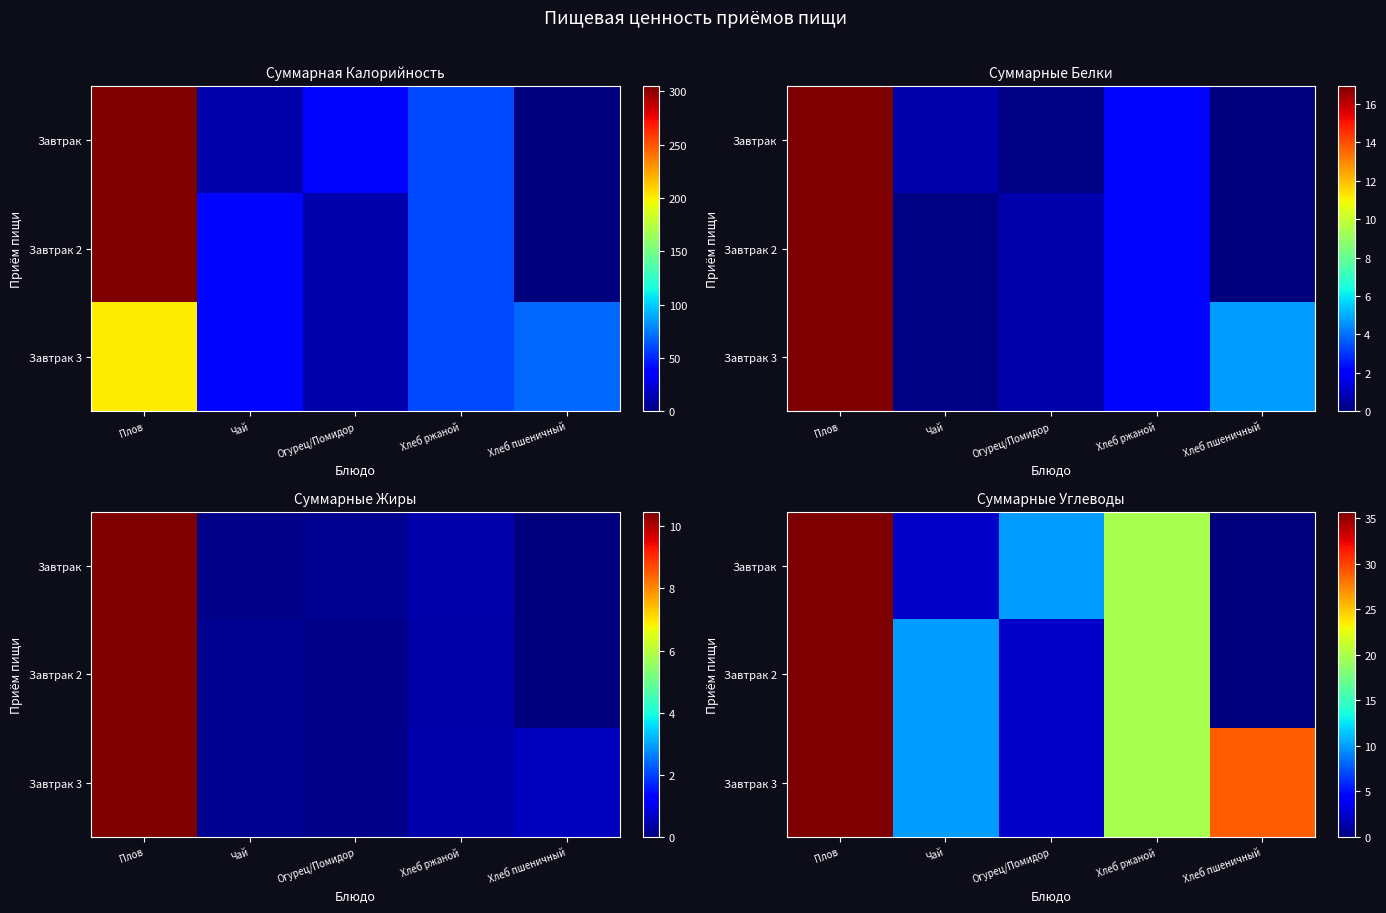

What is the sum of the Завтрак 3 values at Огурец/Помидор and Хлеб пшеничный?

31.3